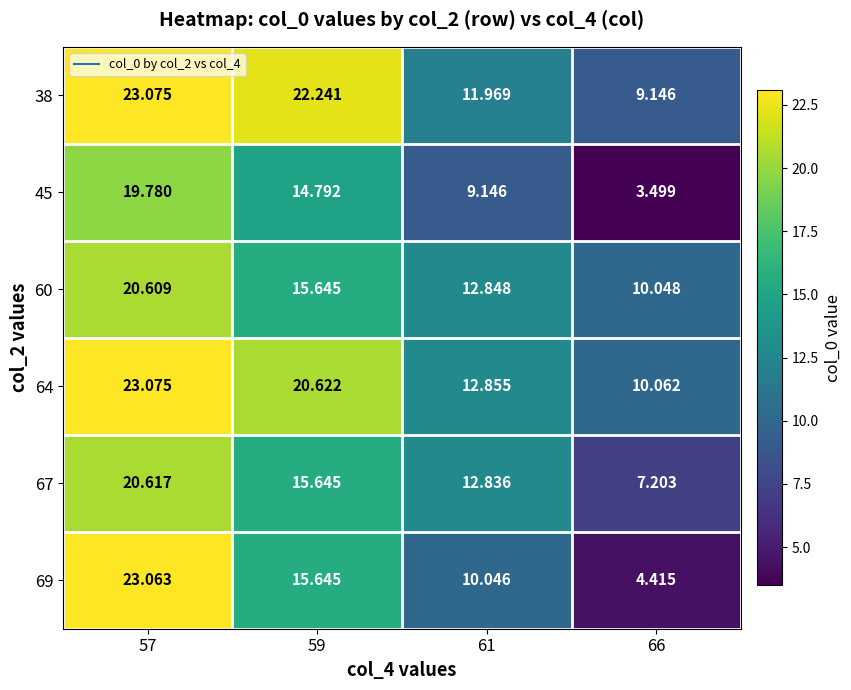

Is the value of 64 at 57 greater than the value of 67 at 61?

Yes